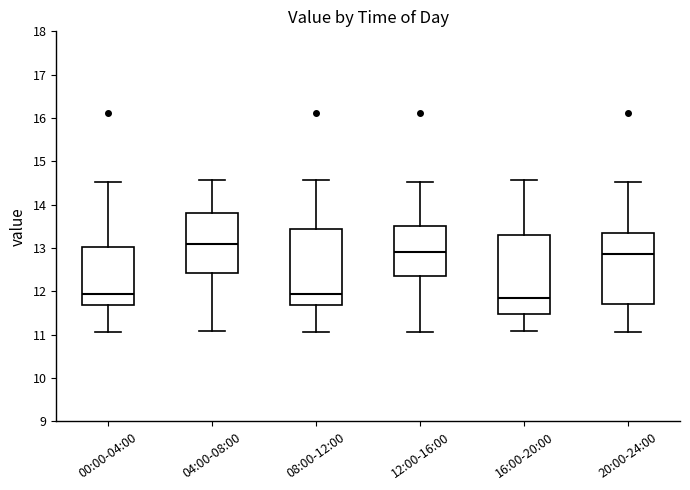

Reading left to right, transcribe this box plot: for each box, give where its median line is, the range the box spans, and where its two whiskers end, as read against the y-axis. The values are not printed on the chart, so give them approximately, as read against the axis.

00:00-04:00: median 11.9, box 11.7 to 13.0, whiskers 11.1 to 14.5
04:00-08:00: median 13.1, box 12.4 to 13.8, whiskers 11.1 to 14.6
08:00-12:00: median 11.9, box 11.7 to 13.4, whiskers 11.1 to 14.6
12:00-16:00: median 12.9, box 12.4 to 13.5, whiskers 11.1 to 14.5
16:00-20:00: median 11.9, box 11.5 to 13.3, whiskers 11.1 to 14.6
20:00-24:00: median 12.9, box 11.7 to 13.3, whiskers 11.1 to 14.5